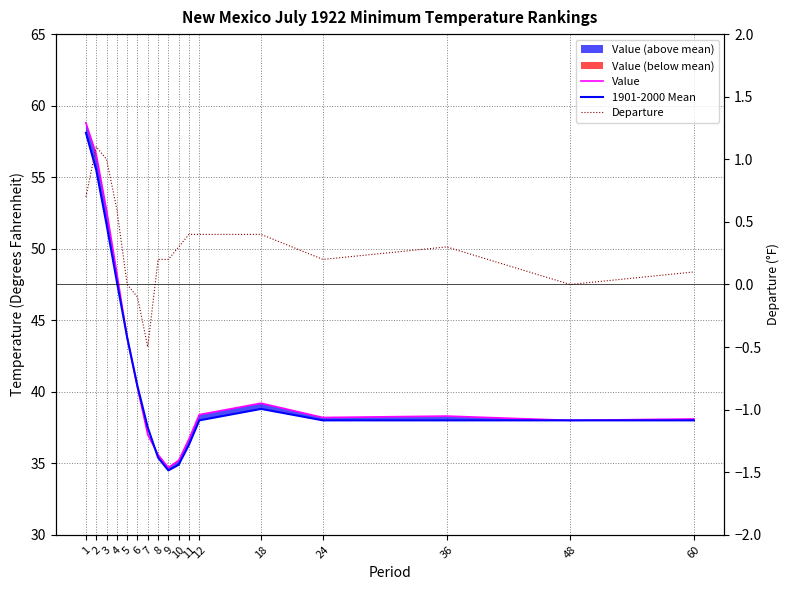

Is it true that Value equals 36.7 at 11?

True